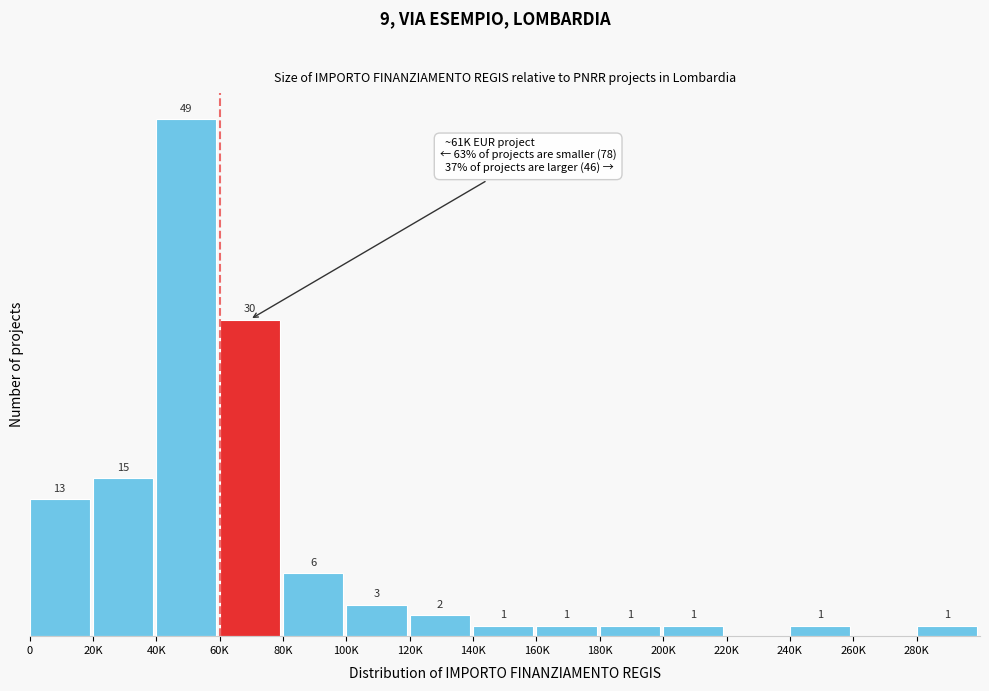

Which category has the highest value across all series?

40K